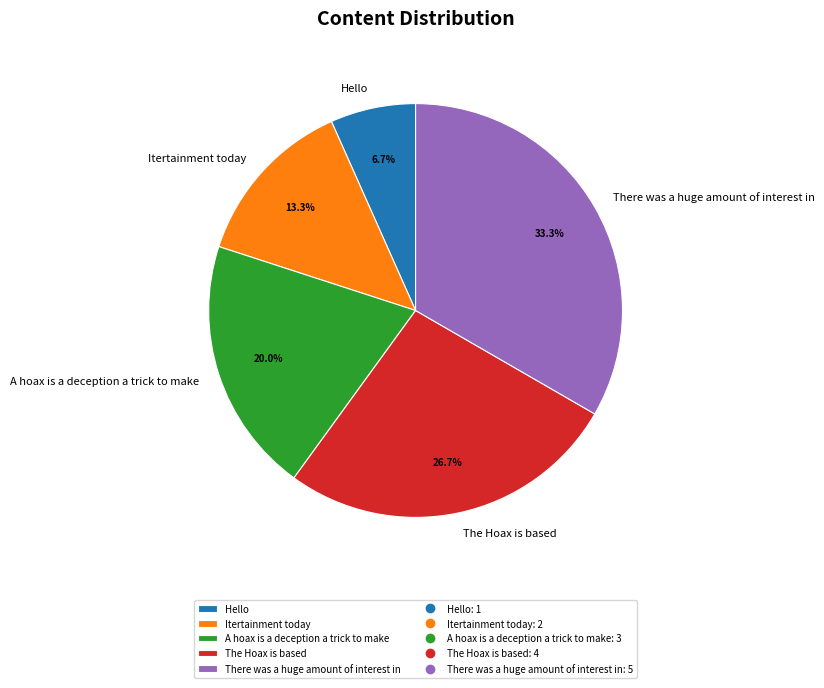

How many slices are in this pie chart?

5